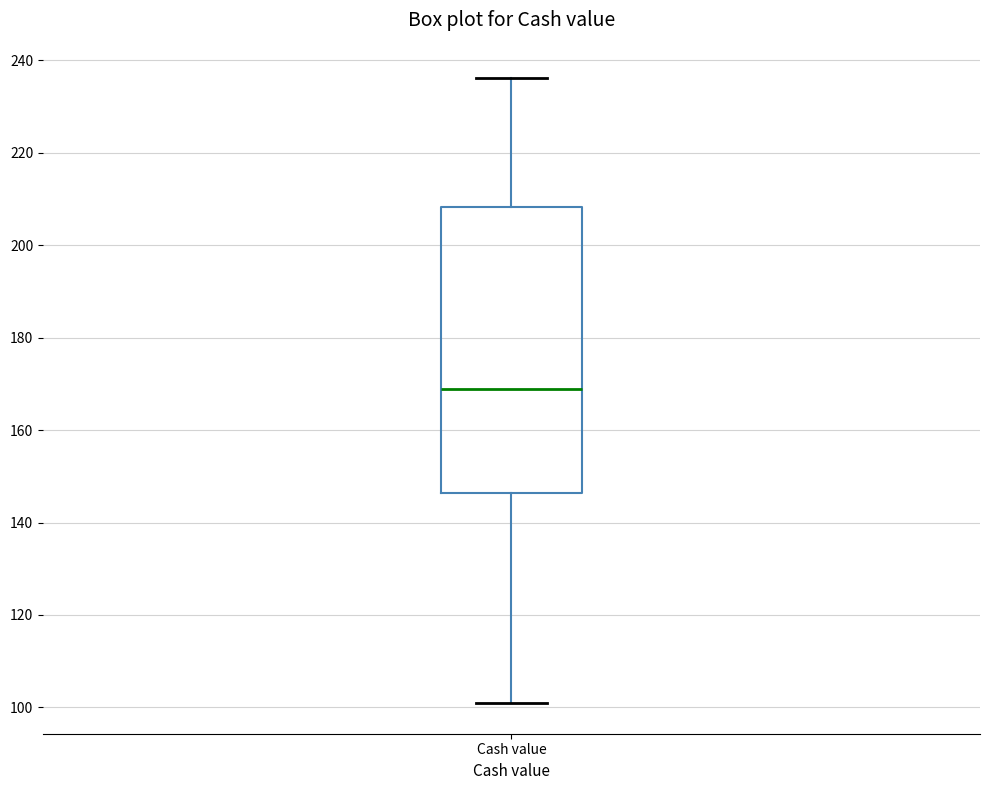

Transcribe this box plot: give where the median line is, the range the box spans, and where the two whiskers end, as read against the y-axis. The values are not printed on the chart, so give them approximately, as read against the axis.

median 168, box 146 to 208, whiskers 102 to 236